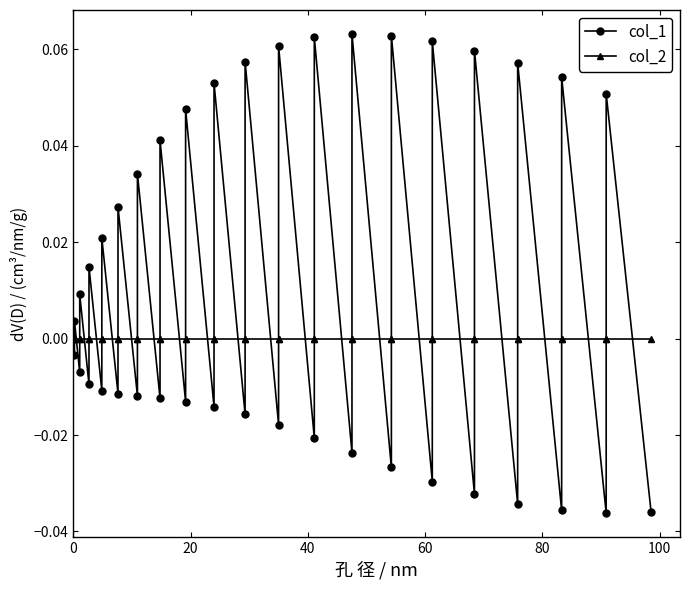

Reading left to right, transcribe all the data shown in this chart.

col_1: 0.0	-0.0	0.0	-0.0	0.0	-0.0	0.0	-0.0	0.0	-0.0	0.0	-0.0	0.0	-0.0	0.0	-0.0	0.0	-0.0	0.1	-0.0	0.1	-0.0	0.1	-0.0	0.1	-0.0	0.1	-0.0	0.1	-0.0	0.1	-0.0	0.1	-0.0	0.1	-0.0	0.1	-0.0	0.1	-0.0
col_2: 0.0	0.0	0.0	0.0	0.0	0.0	0.0	0.0	0.0	0.0	0.0	0.0	0.0	0.0	0.0	0.0	0.0	0.0	0.0	0.0	0.0	0.0	0.0	0.0	0.0	0.0	0.0	0.0	0.0	0.0	0.0	0.0	0.0	0.0	0.0	0.0	0.0	0.0	0.0	0.0